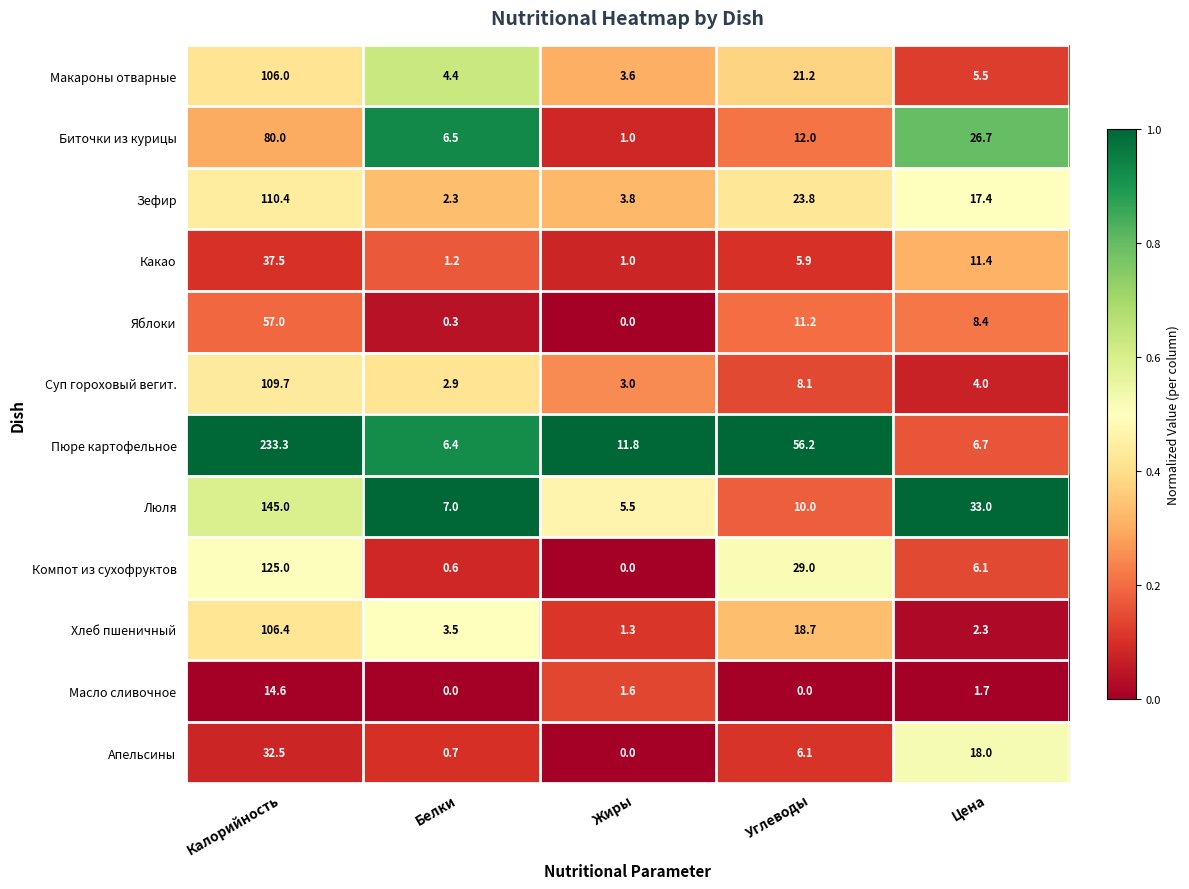

At Углеводы, list the series in order from largest to smallest.

Пюре картофельное, Компот из сухофруктов, Зефир, Макароны отварные, Хлеб пшеничный, Биточки из курицы, Яблоки, Люля, Суп гороховый вегит., Апельсины, Какао, Масло сливочное